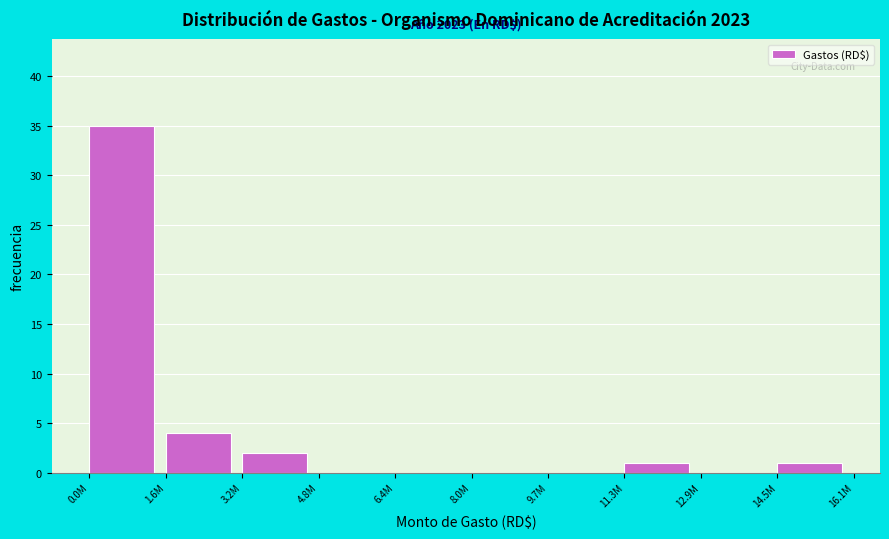

Reading left to right, transcribe all the data shown in this chart.

0.0M=35	1.6M=4	3.2M=2	4.8M=0	6.4M=0	8.0M=0	9.7M=0	11.3M=1	12.9M=0	14.5M=1